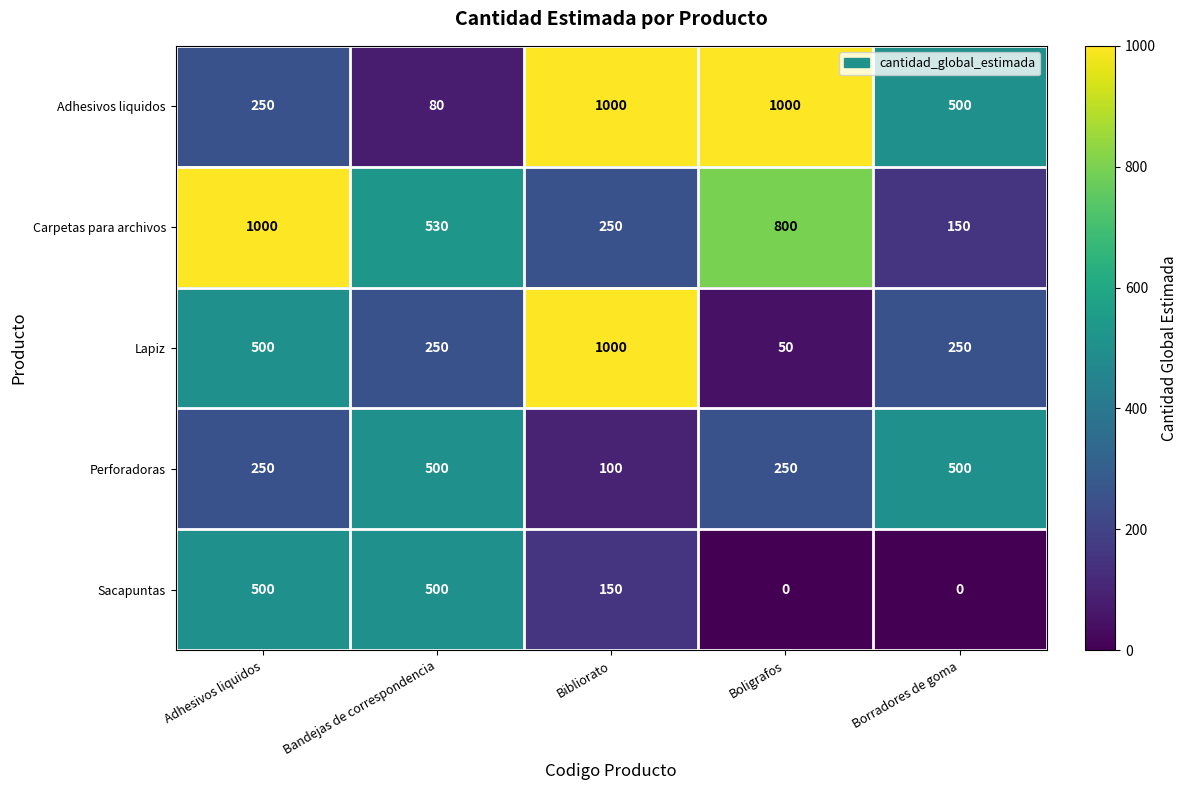

Which series has the widest spread of values?

Lapiz